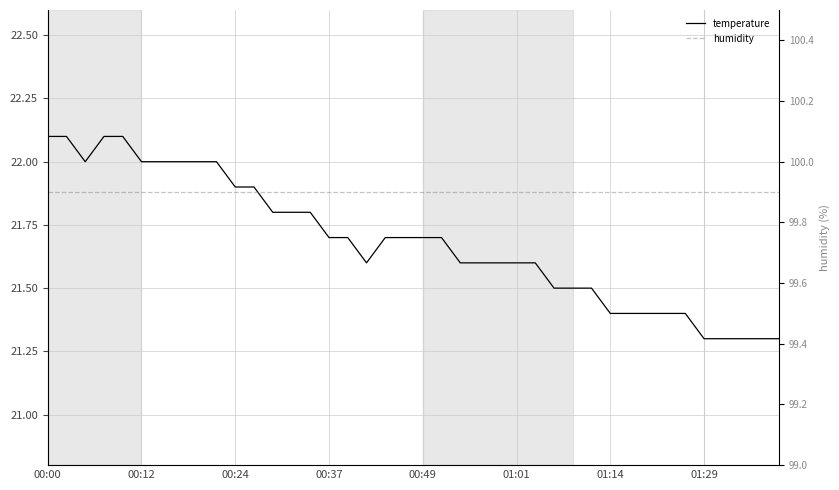

What is the sum of the humidity values at 32 and 34?

199.8